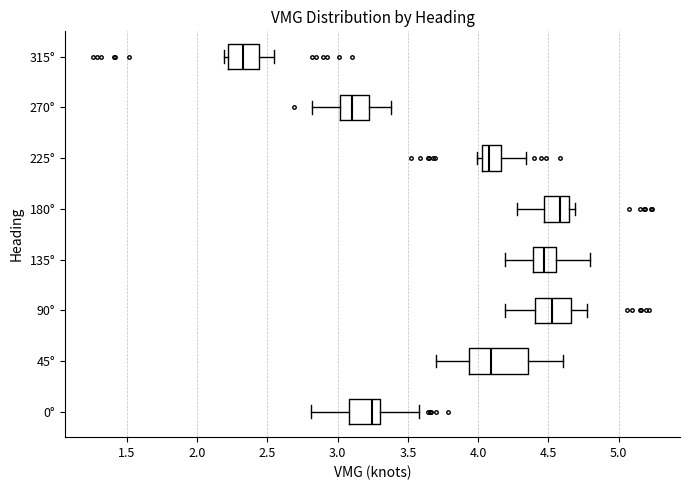

Reading bottom to top, transcribe this box plot: for each box, give where its median line is, the range the box spans, and where its two whiskers end, as read against the x-axis. The values are not printed on the chart, so give them approximately, as read against the axis.

0°: median 3.25, box 3.10 to 3.30, whiskers 2.80 to 3.60
45°: median 4.10, box 3.95 to 4.35, whiskers 3.70 to 4.60
90°: median 4.55, box 4.40 to 4.65, whiskers 4.20 to 4.75
135°: median 4.45, box 4.40 to 4.55, whiskers 4.20 to 4.80
180°: median 4.60, box 4.45 to 4.65, whiskers 4.30 to 4.70
225°: median 4.10, box 4.05 to 4.15, whiskers 4.00 to 4.35
270°: median 3.10, box 3.00 to 3.20, whiskers 2.80 to 3.40
315°: median 2.30, box 2.20 to 2.45, whiskers 2.20 (just left of the box's left edge) to 2.55